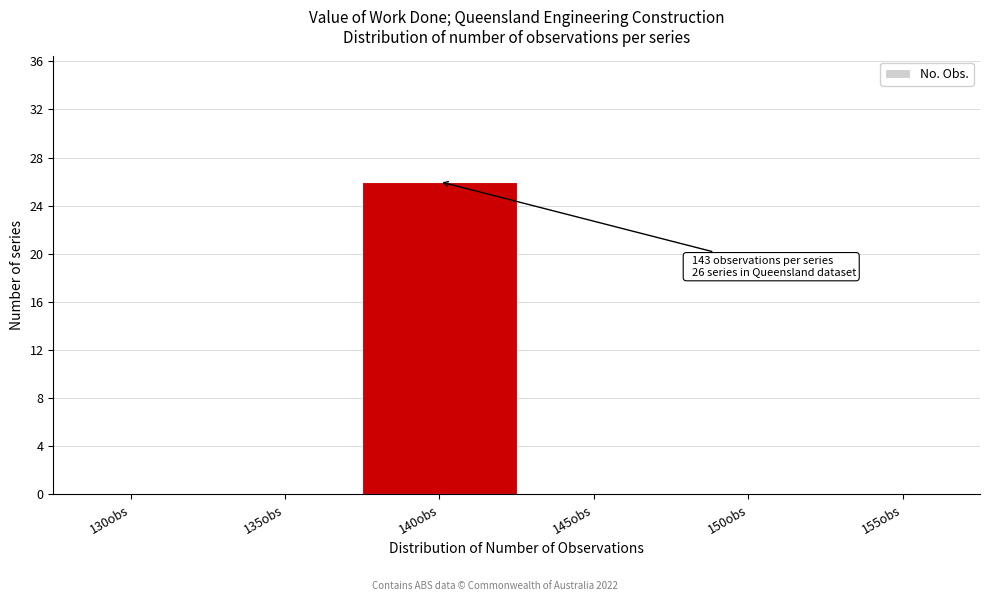

Reading right to left, list all the values displayed in this chart.

155obs=0	150obs=0	145obs=0	140obs=26	135obs=0	130obs=0